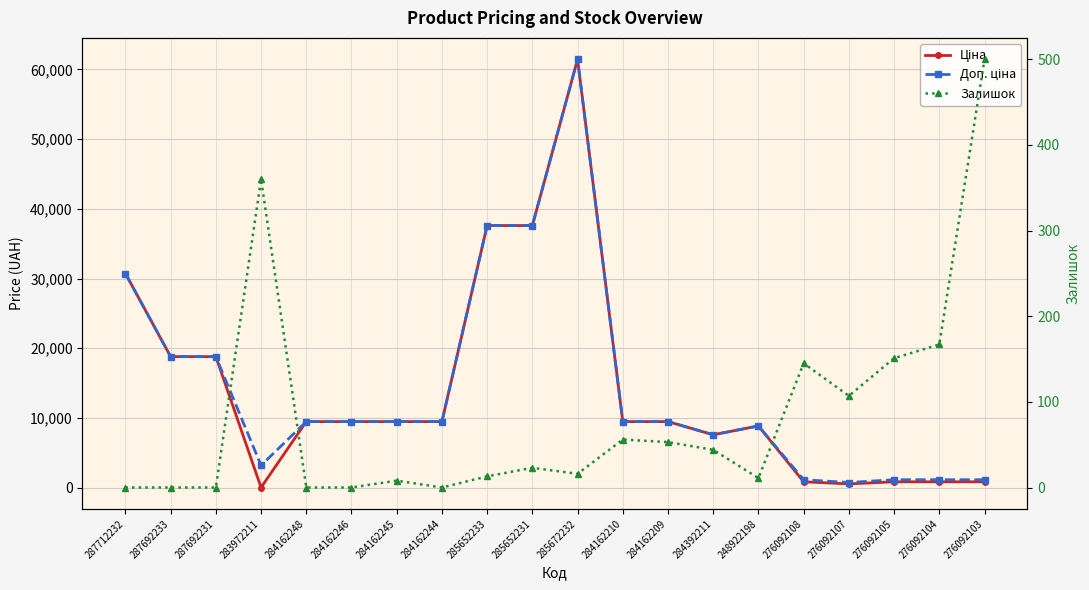

Which series changed the most between 285652233 and 285672232?

Ціна